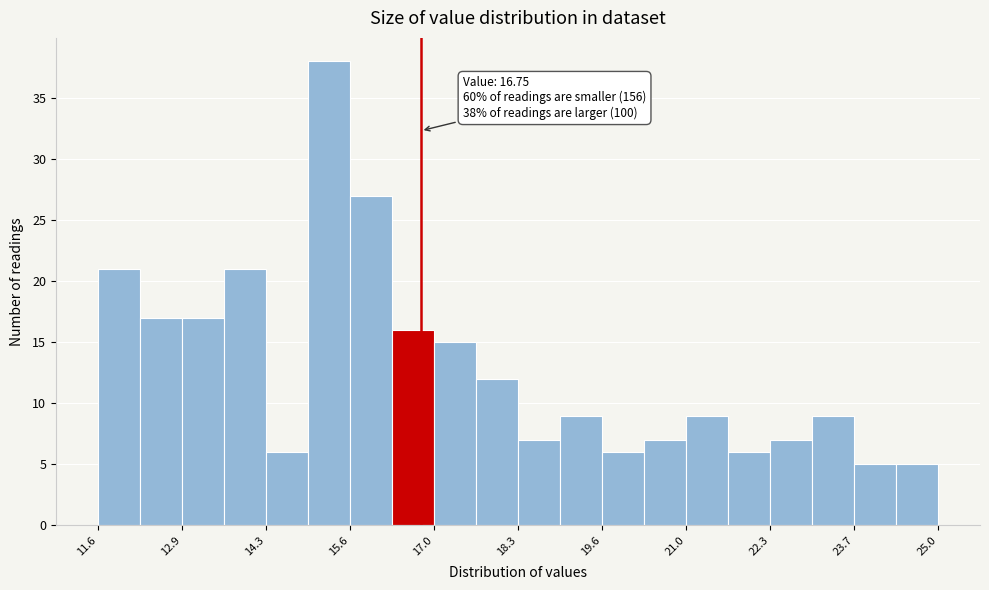

Read against the x-axis, roughly where is the centre of the tallest bar?

15.2